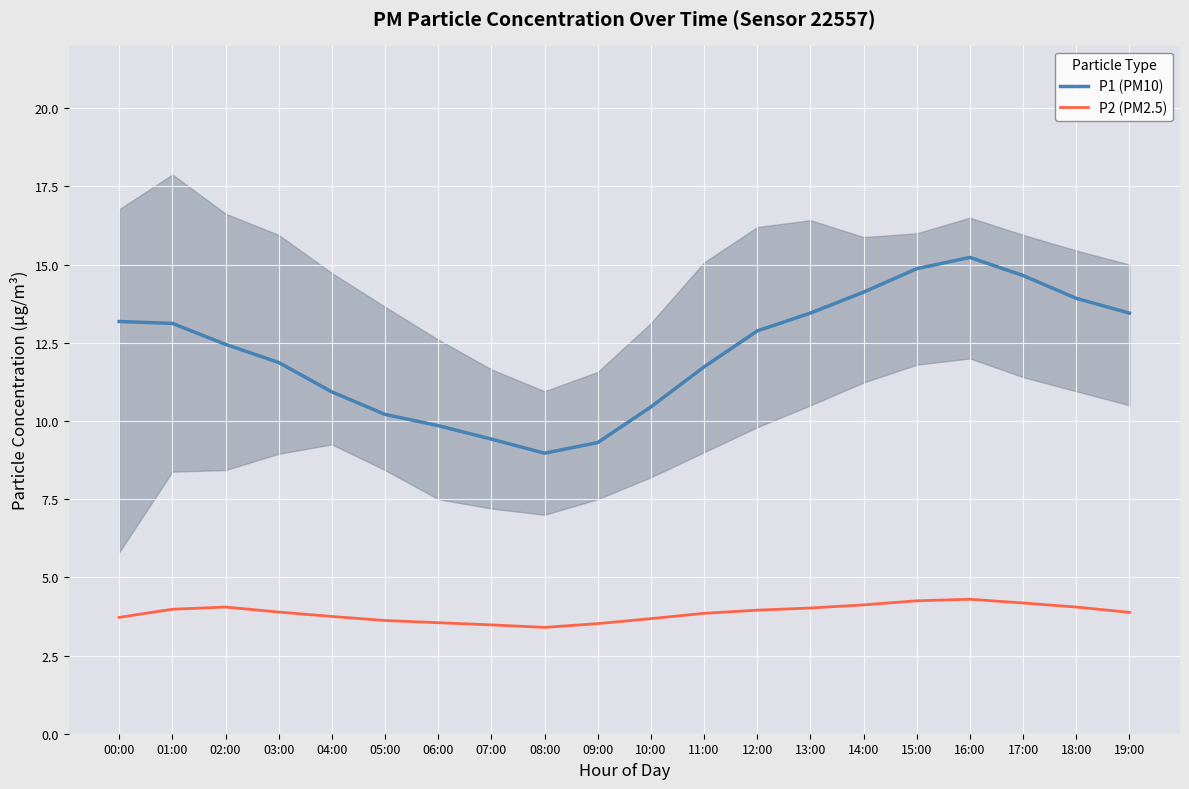

Which series has the widest spread of values?

P1 (PM10)